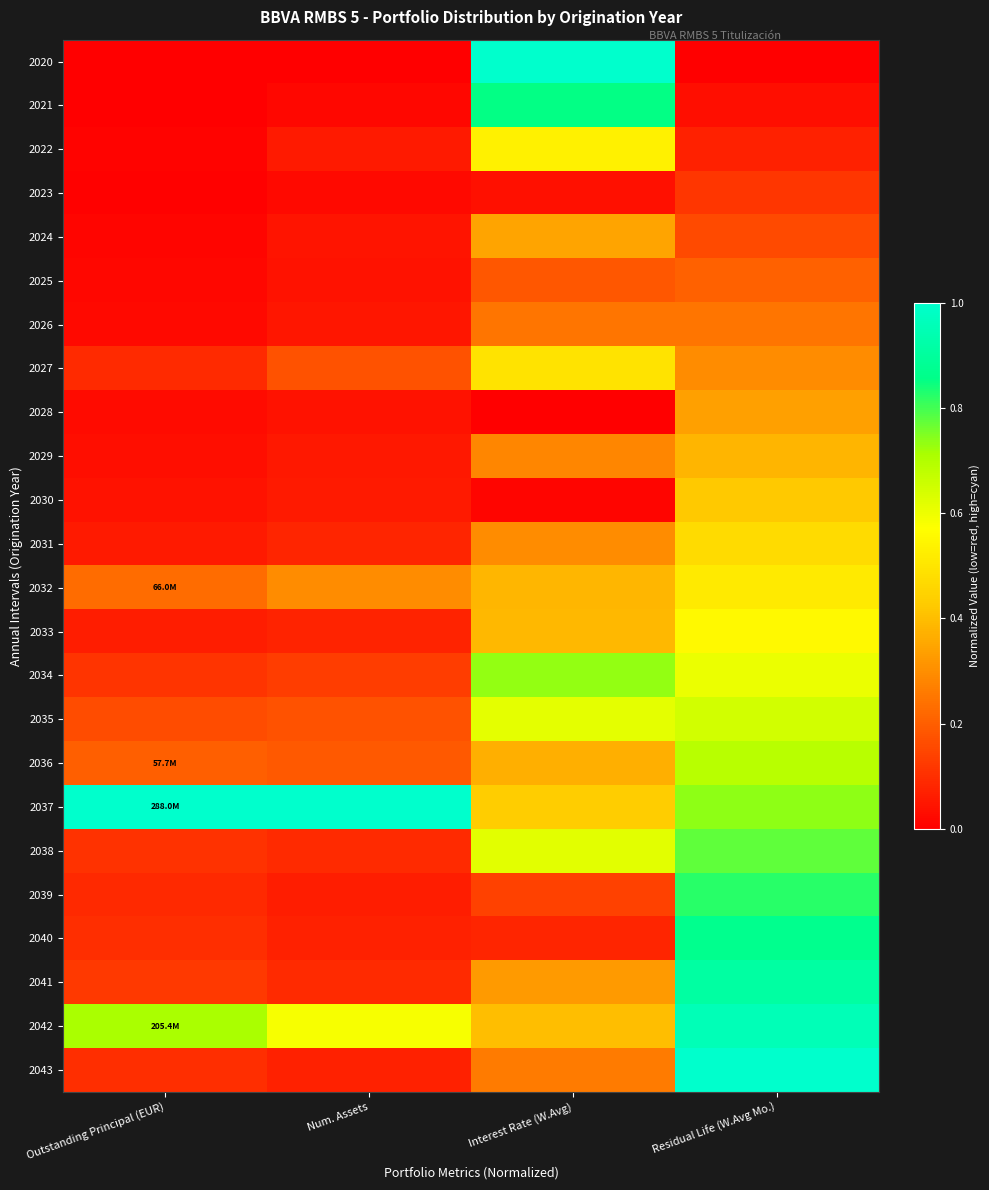

What is the spread (max minus min) of values at Interest Rate (W.Avg)?

1.0